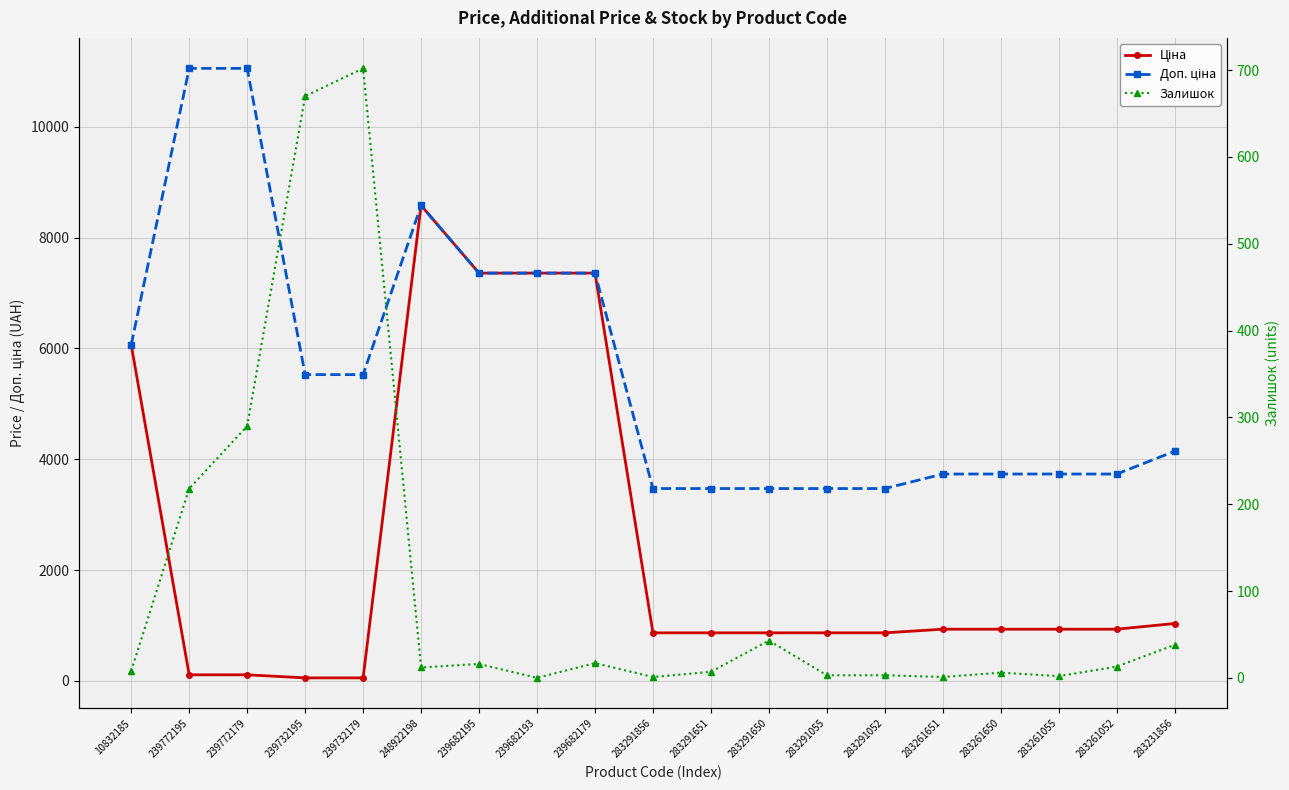

Reading right to left, transcribe all the data shown in this chart.

Ціна: 1036.5	933.5	933.5	933.5	933.5	868.0	868.0	868.0	868.0	868.0	7360.2	7360.2	7360.2	8581.1	55.3	55.3	110.5	110.5	6067.2
Доп. ціна: 4145.9	3734.2	3734.2	3734.2	3734.2	3472.1	3472.1	3472.1	3472.1	3472.1	7360.2	7360.2	7360.2	8581.1	5528.0	5528.0	11055.0	11055.0	6067.2
Залишок: 38.0	13.0	2.0	6.0	1.0	3.0	3.0	43.0	7.0	1.0	17.0	0.0	16.0	12.0	702.0	670.0	290.0	218.0	8.0